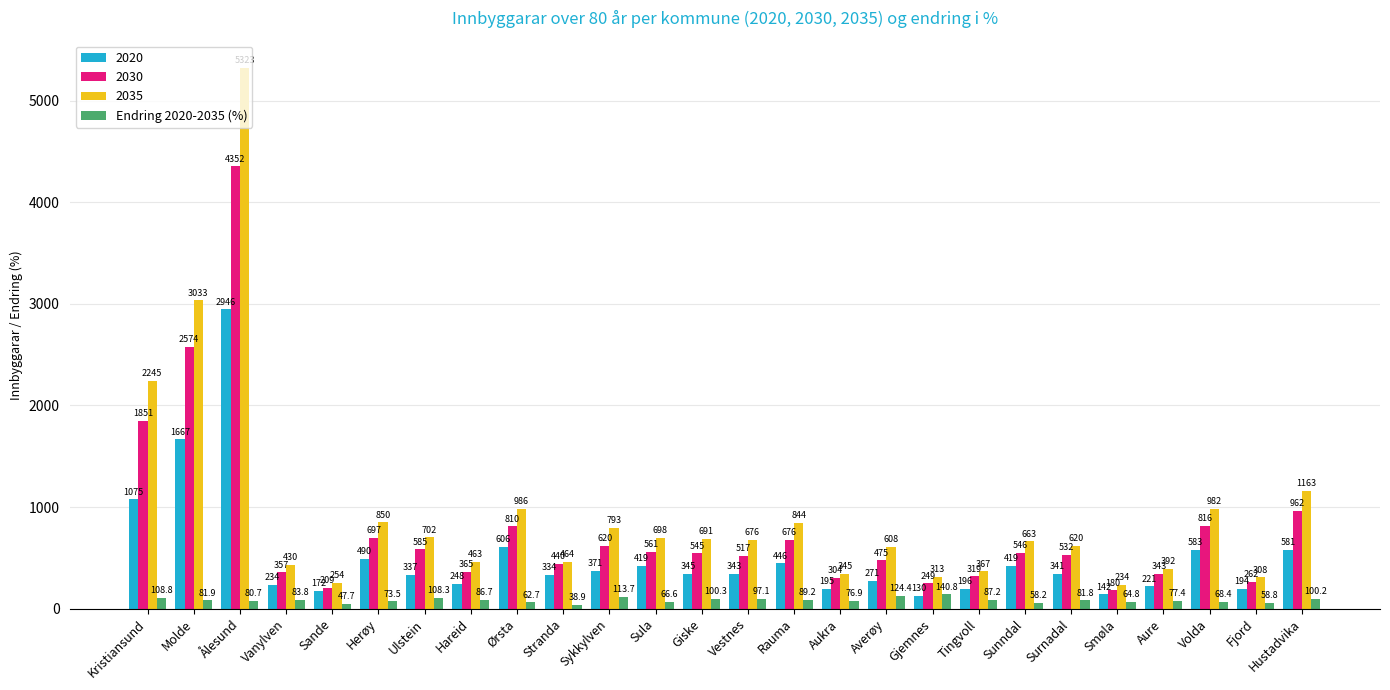

Which label corresponds to the smallest value in the chart?

Stranda